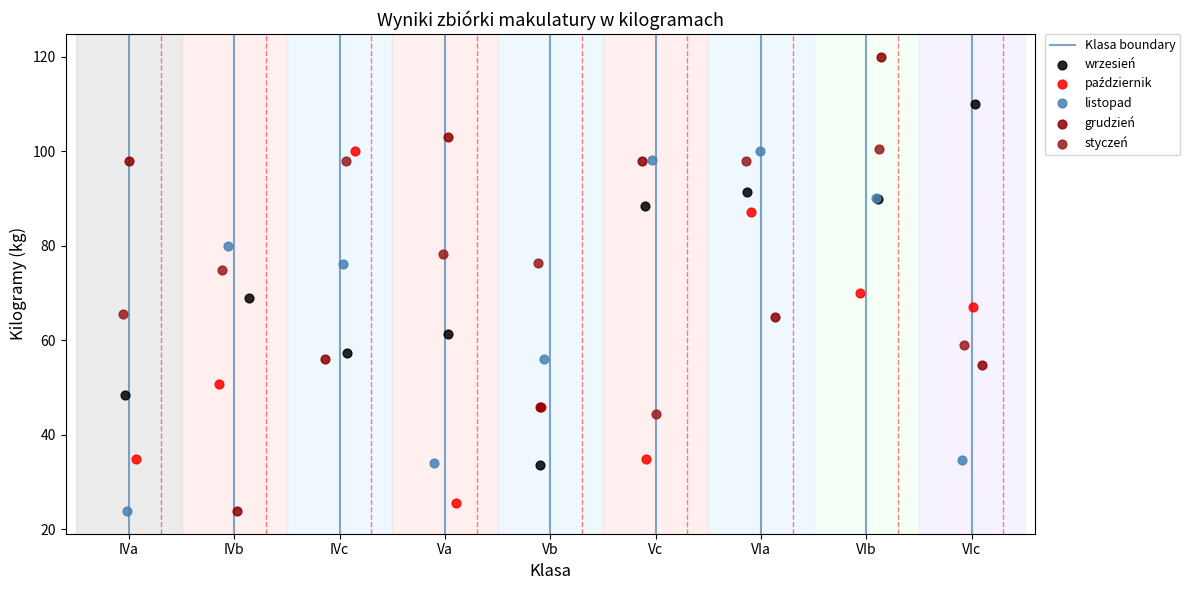

Which series reaches the maximum Y coordinate?

grudzień